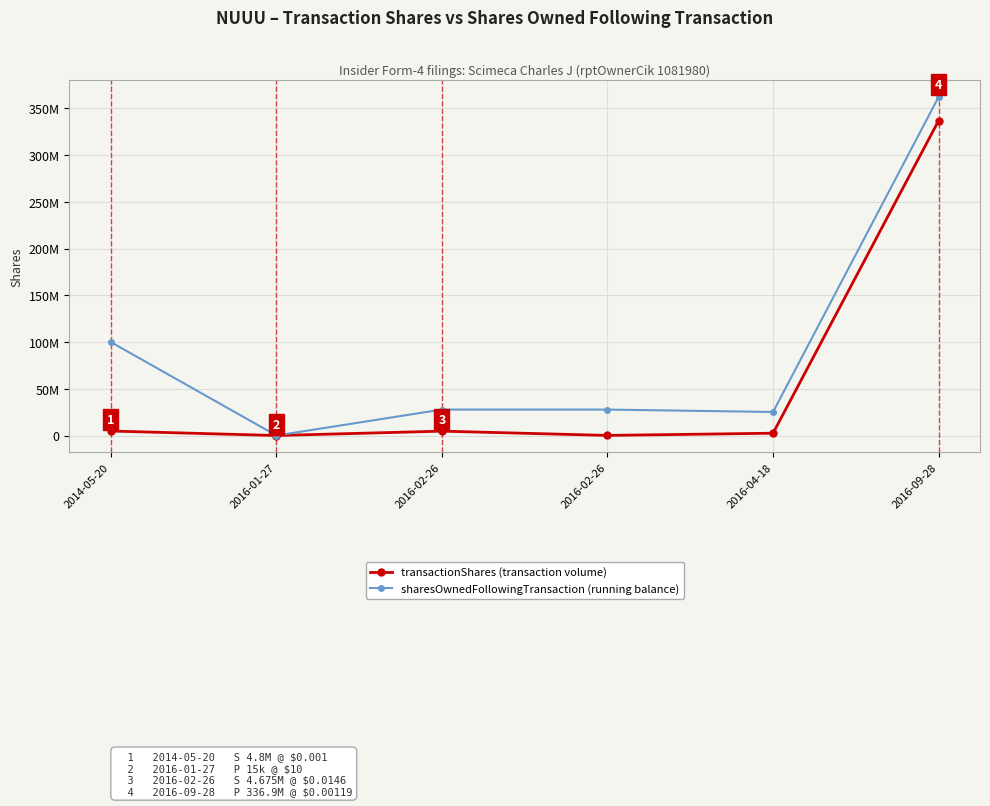

Does the chart have visible grid lines?

Yes